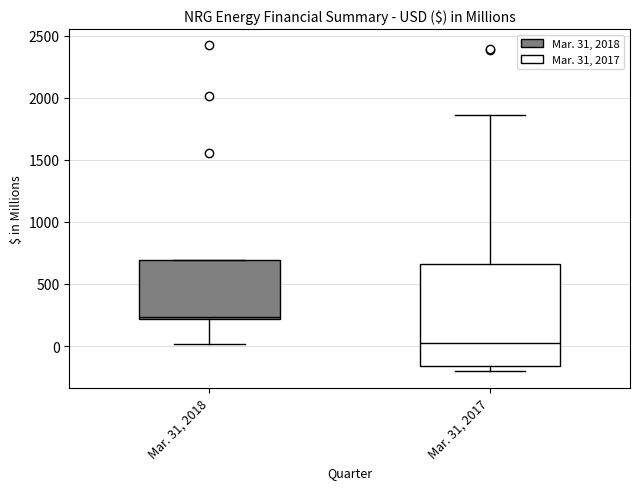

Reading left to right, read every box against the y-axis: the position of its median line, the range the box covers, and the ends of its whiskers. The values are not printed on the chart, so give them approximately, as read against the axis.

Mar. 31, 2018: median 250, box 200 to 700, whiskers 0 to 700
Mar. 31, 2017: median 50, box -150 to 650, whiskers -200 to 1850